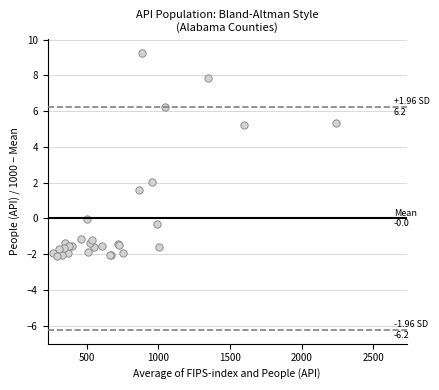

What Y value in the scatter plot is closest to 3?

2.0